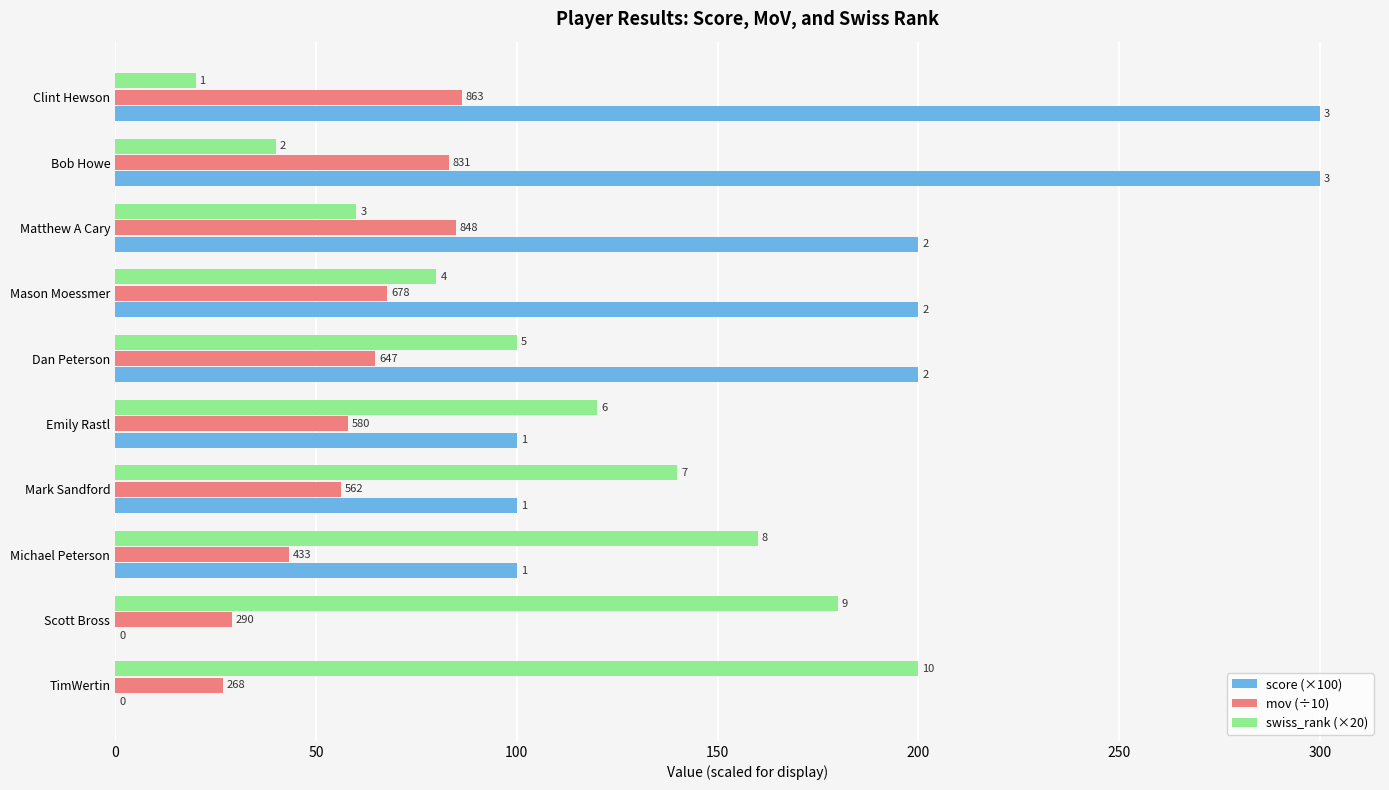

Rank the series by their average value, from lowest to highest.

mov (÷10), swiss_rank (×20), score (×100)